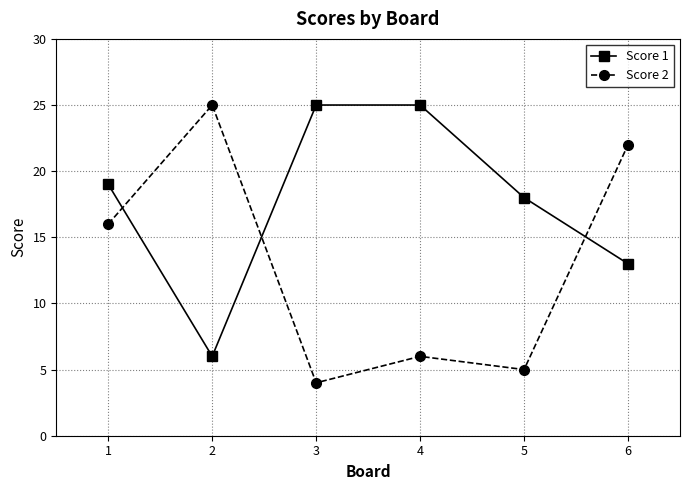

Reading left to right, what are all the values shown in this chart?

Score 1: 1=19	2=6	3=25	4=25	5=18	6=13
Score 2: 1=16	2=25	3=4	4=6	5=5	6=22